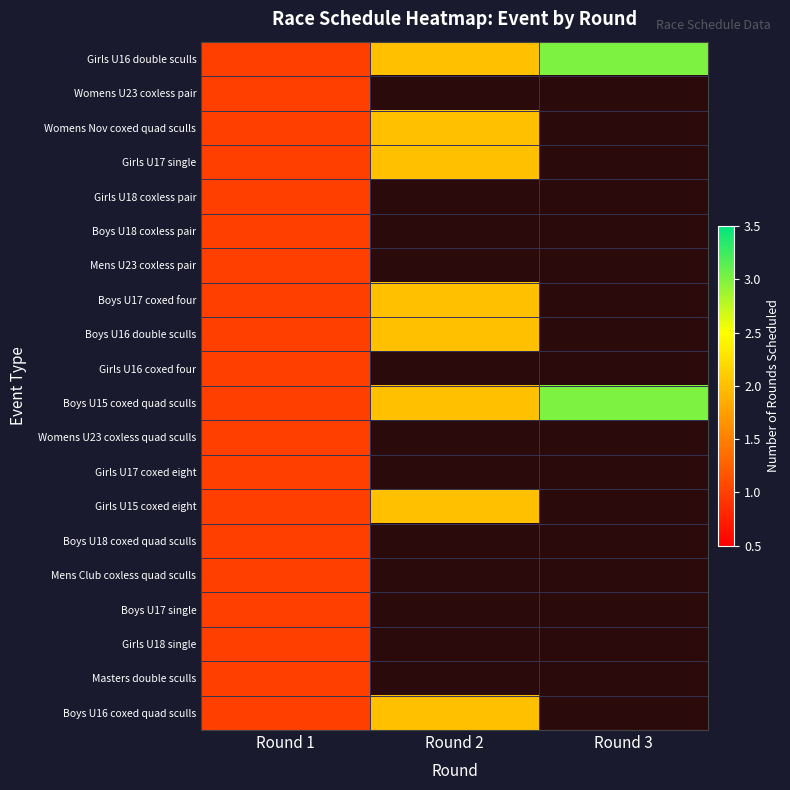

At which category is the sum across all series the highest?

Round 1